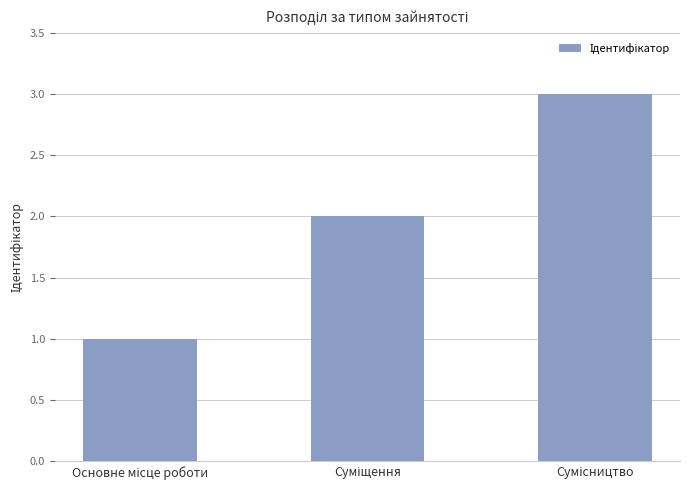

What is the value of the 2nd bar from the left?

2